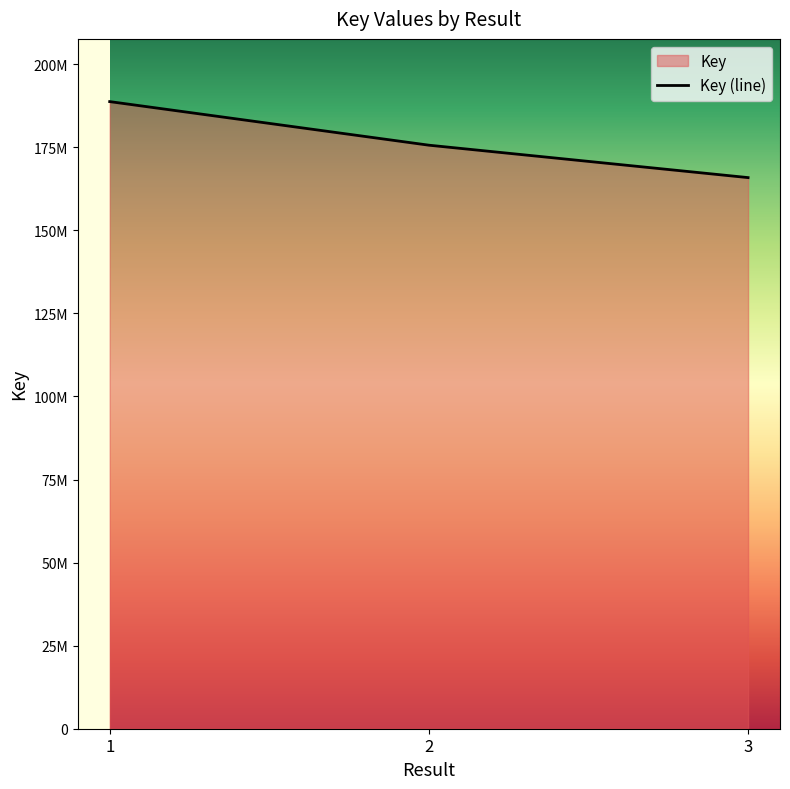

Does the chart have visible grid lines?

No